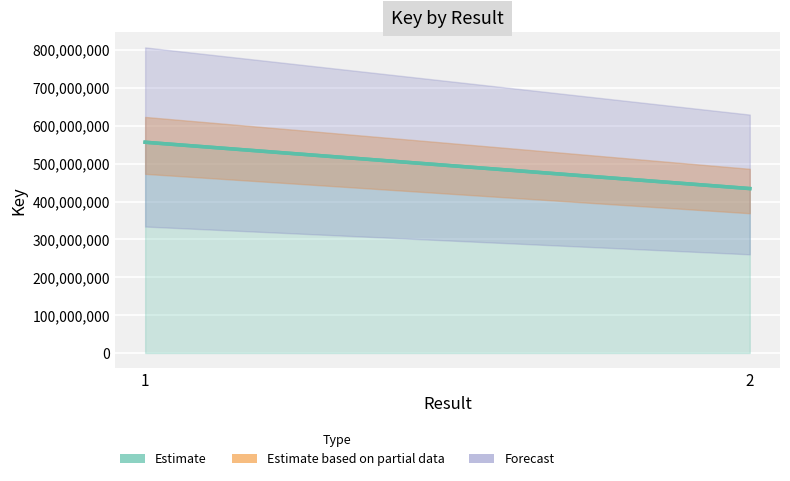

Reading left to right, list all the values displayed in this chart.

1=556504120	2=434166363